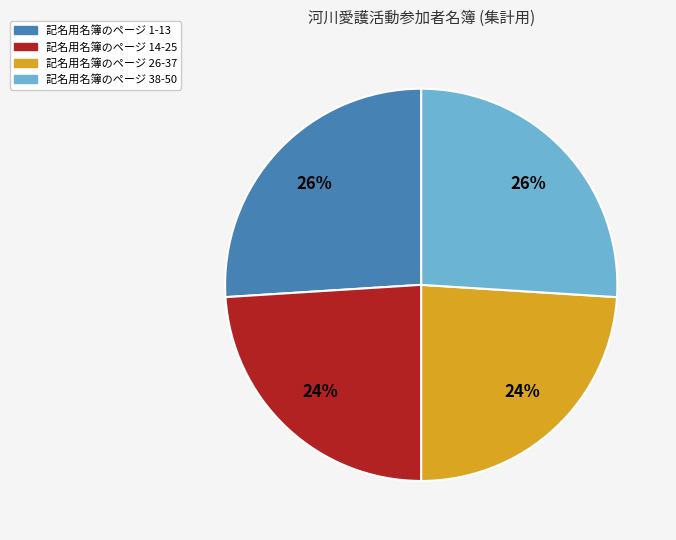

Is the sum of 記名用名簿のページ 38-50 and 記名用名簿のページ 1-13 greater than half?

Yes